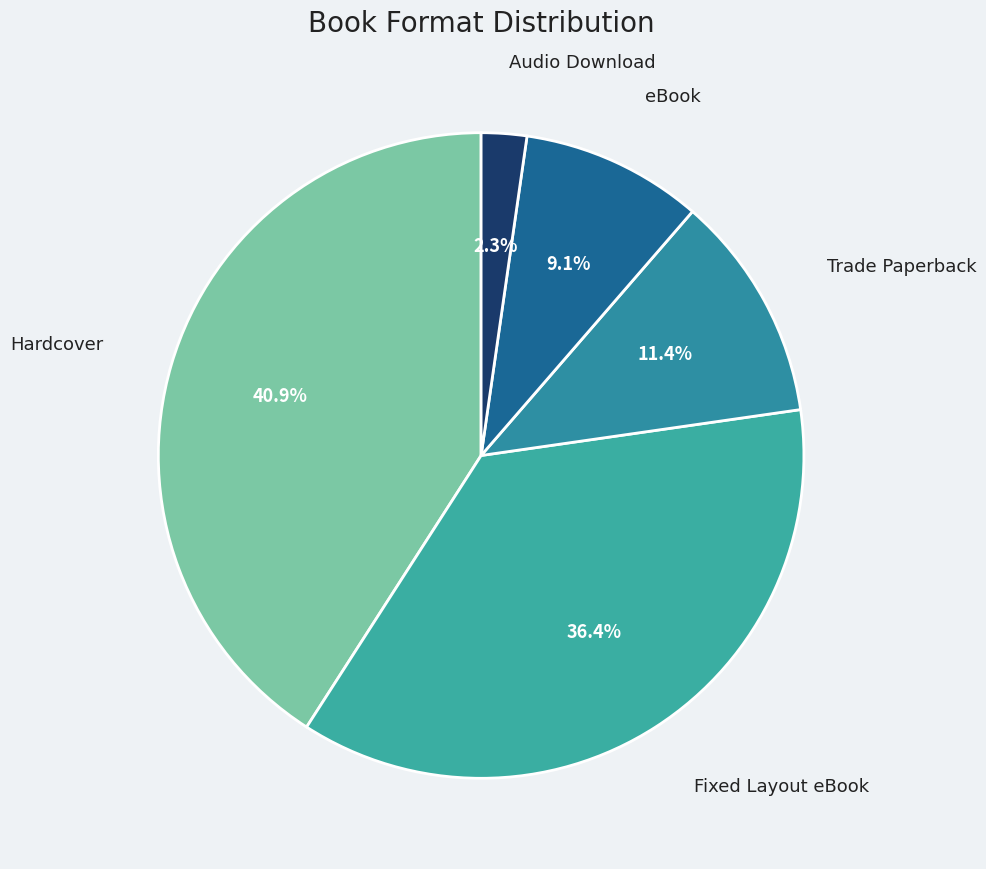

Count the number of slices in the pie.

5